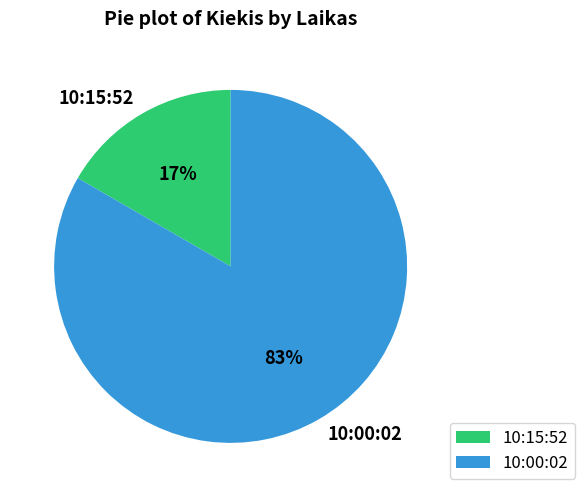

True or false: 10:00:02 accounts for 83% of the total.

True